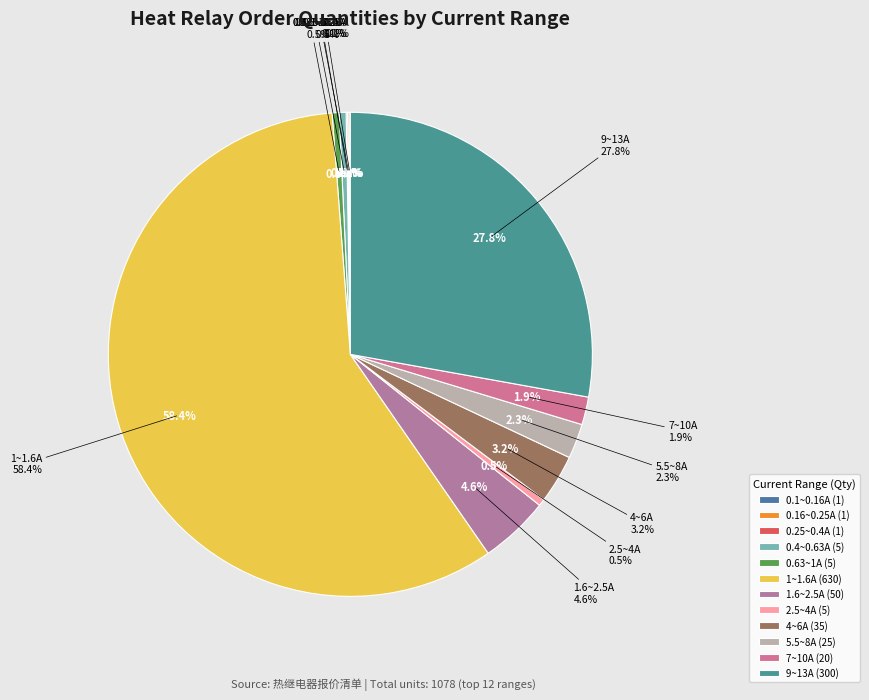

How many slices are in this pie chart?

12